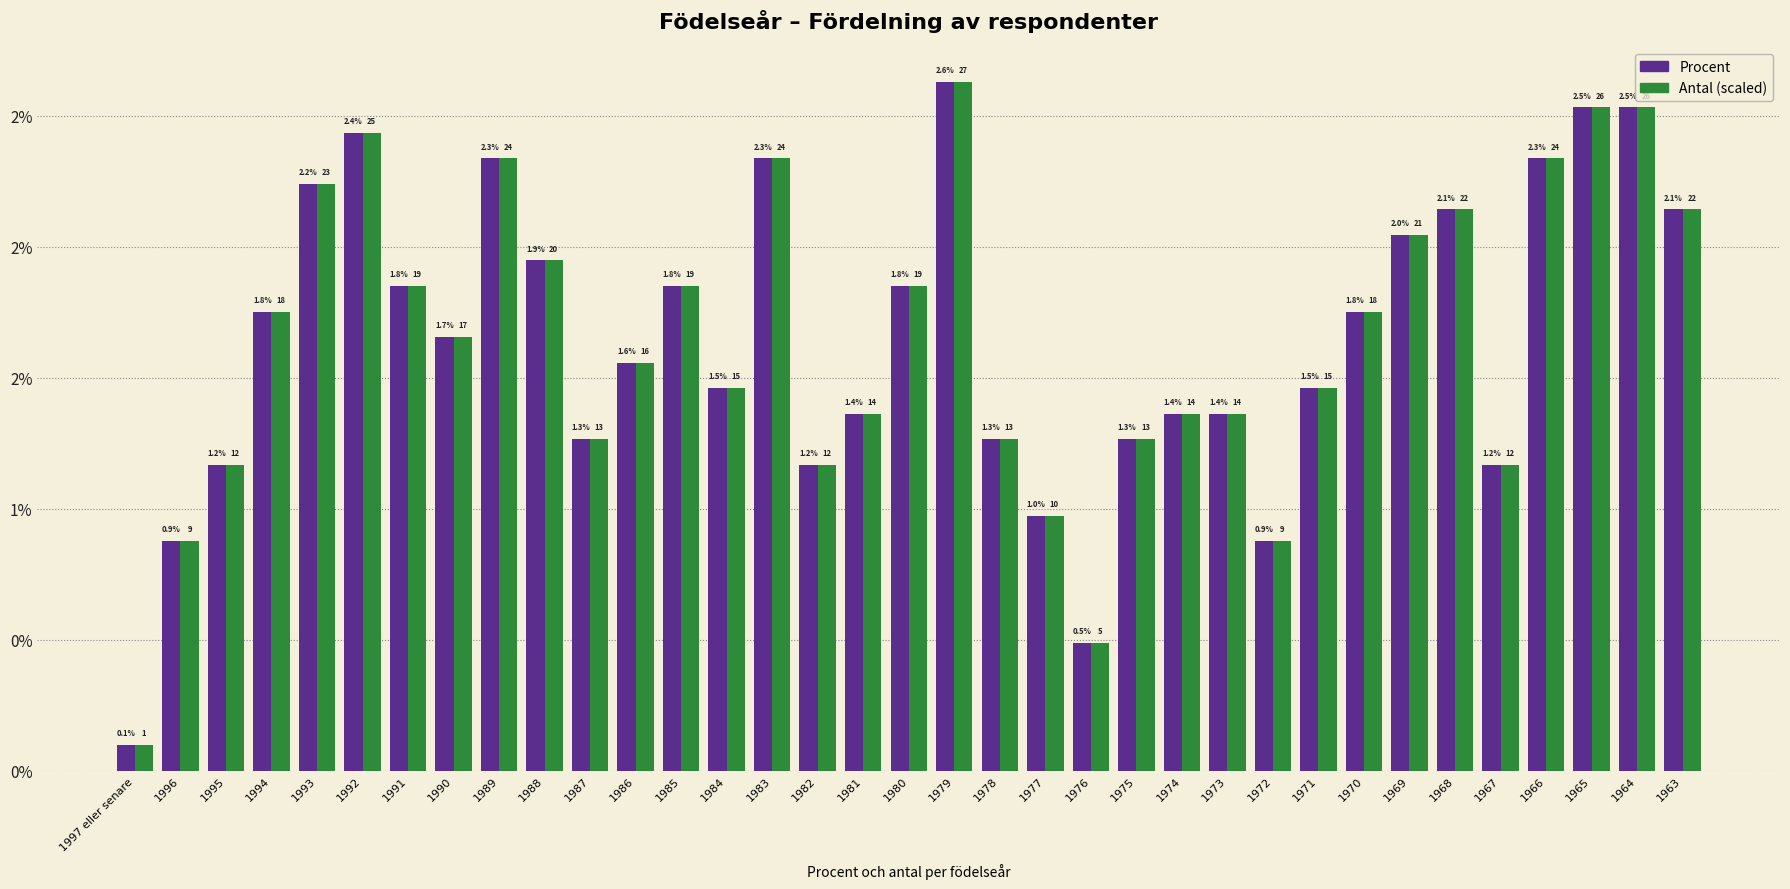

What are all the series names shown in the legend?

Procent, Antal (scaled)